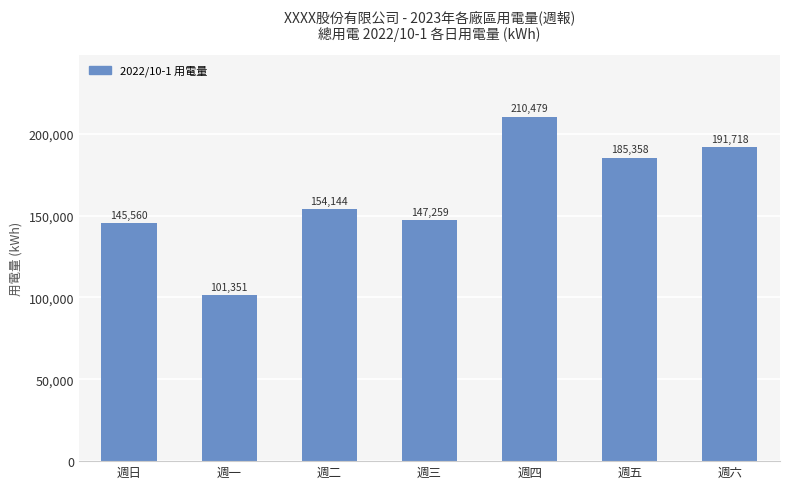

How many data points are less than 154144?

3